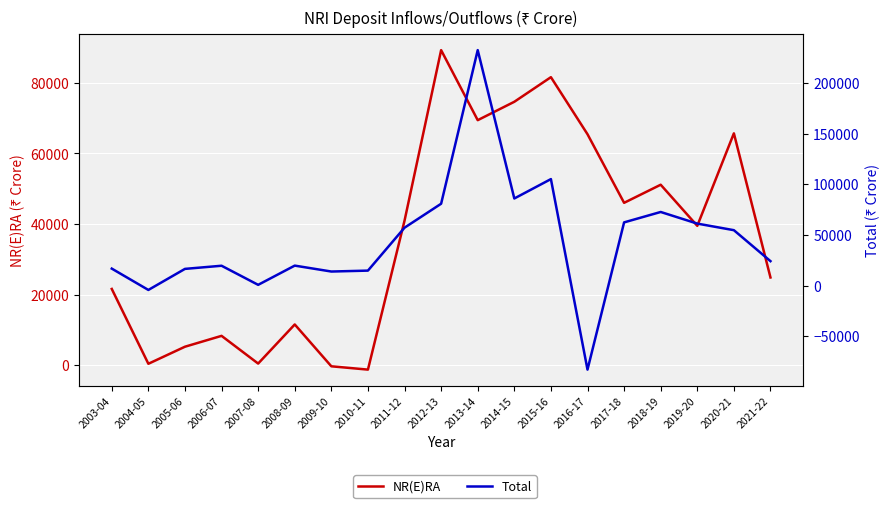

What is the highest value of the Total series?

232364